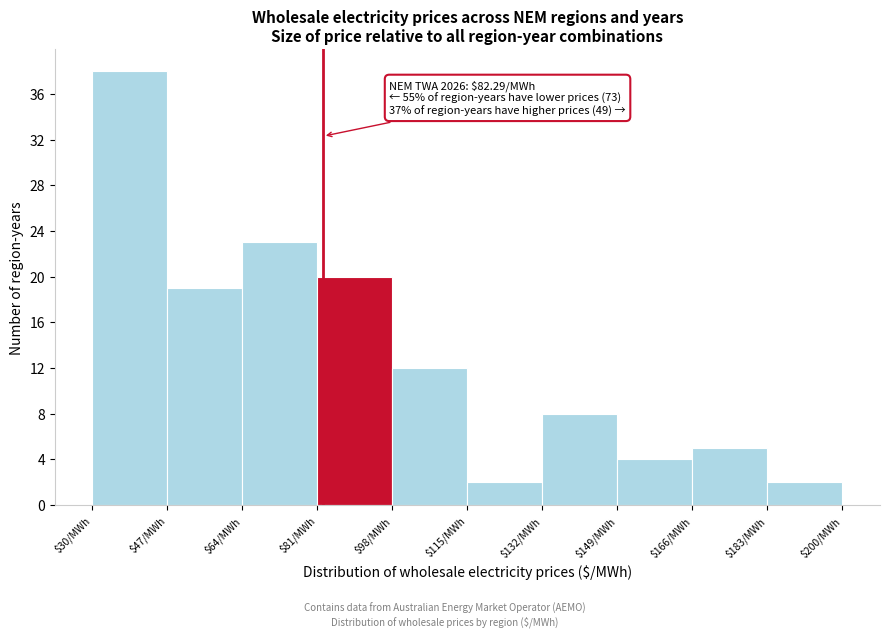

Which range on the x-axis has the tallest bar?

30 to 47